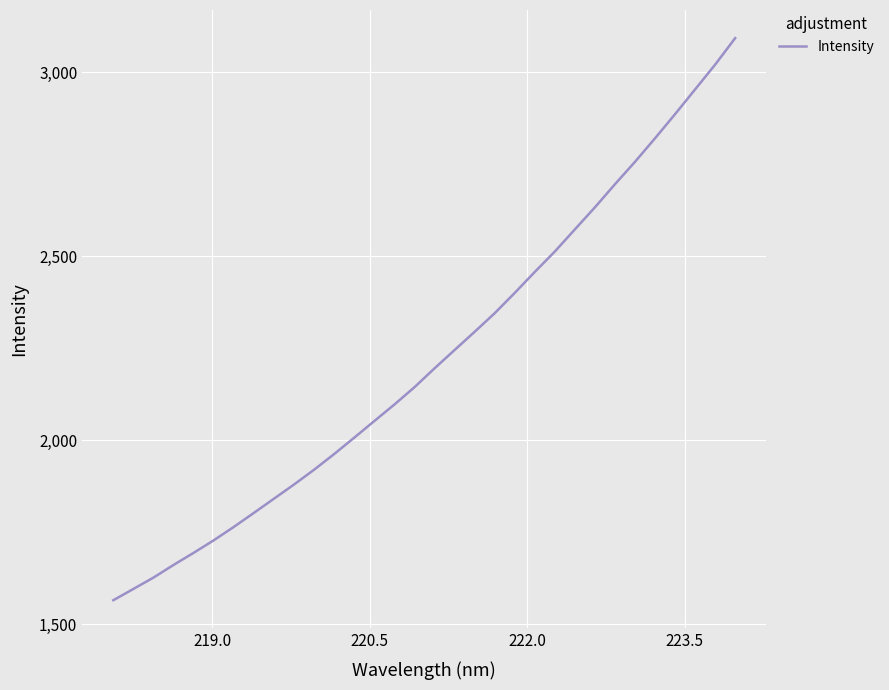

What is the difference between the second highest and second lowest values?

1423.7